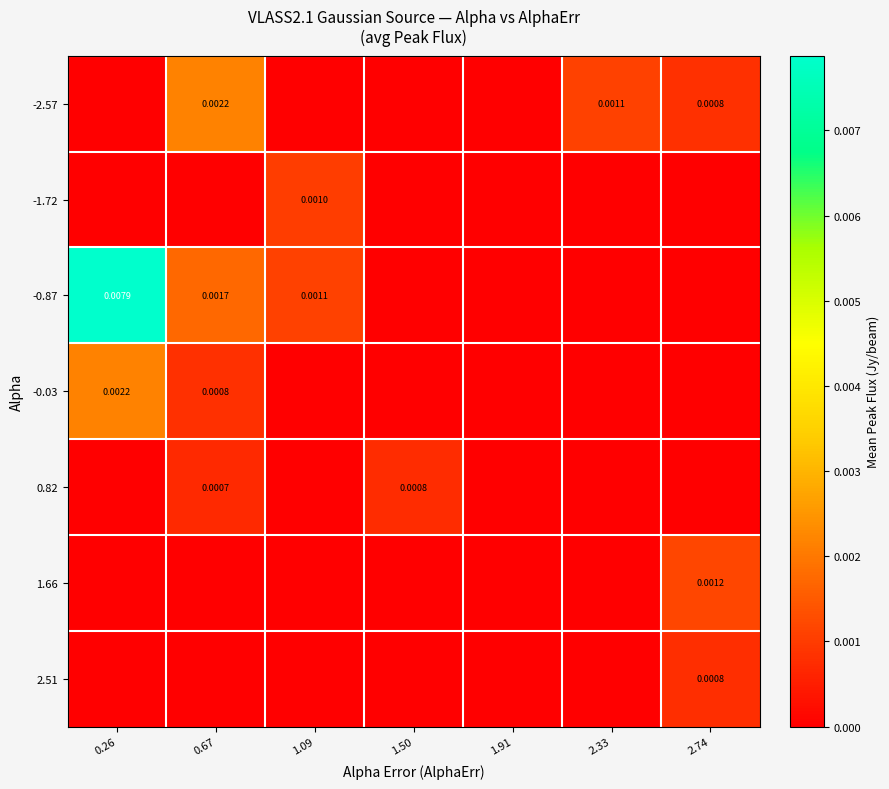

Which series has the largest total across all categories?

-0.87